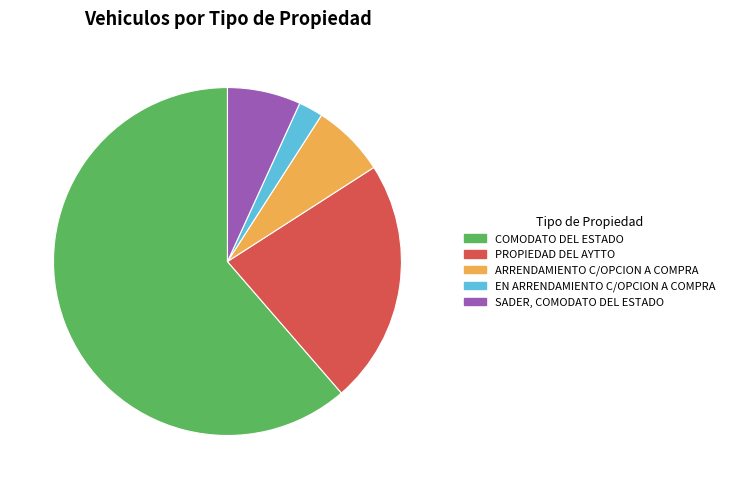

Is there any slice that represents more than half of the pie?

Yes